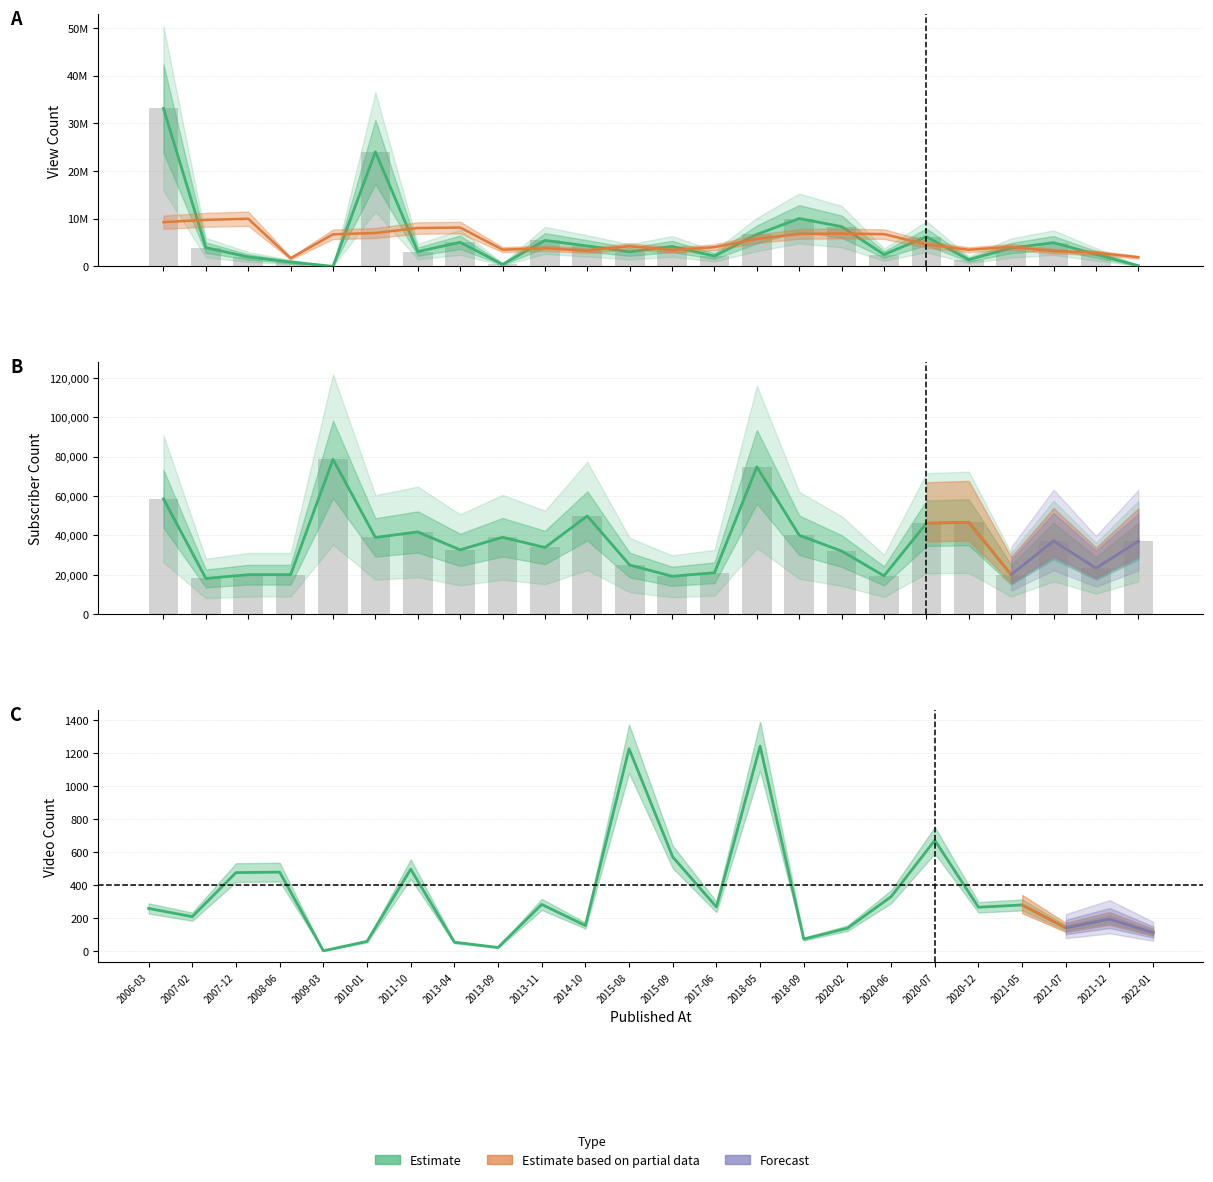

Rank the categories by View Count value from highest to lowest.

2006-03-04, 2010-01-28, 2018-09-25, 2020-02-23, 2018-05-03, 2020-07-28, 2013-11-22, 2013-04-05, 2021-07-15, 2014-10-16, 2015-09-28, 2007-02-27, 2021-05-03, 2011-10-13, 2015-08-04, 2021-12-03, 2020-06-17, 2017-06-08, 2007-12-30, 2020-12-30, 2008-06-20, 2013-09-28, 2022-01-15, 2009-03-23